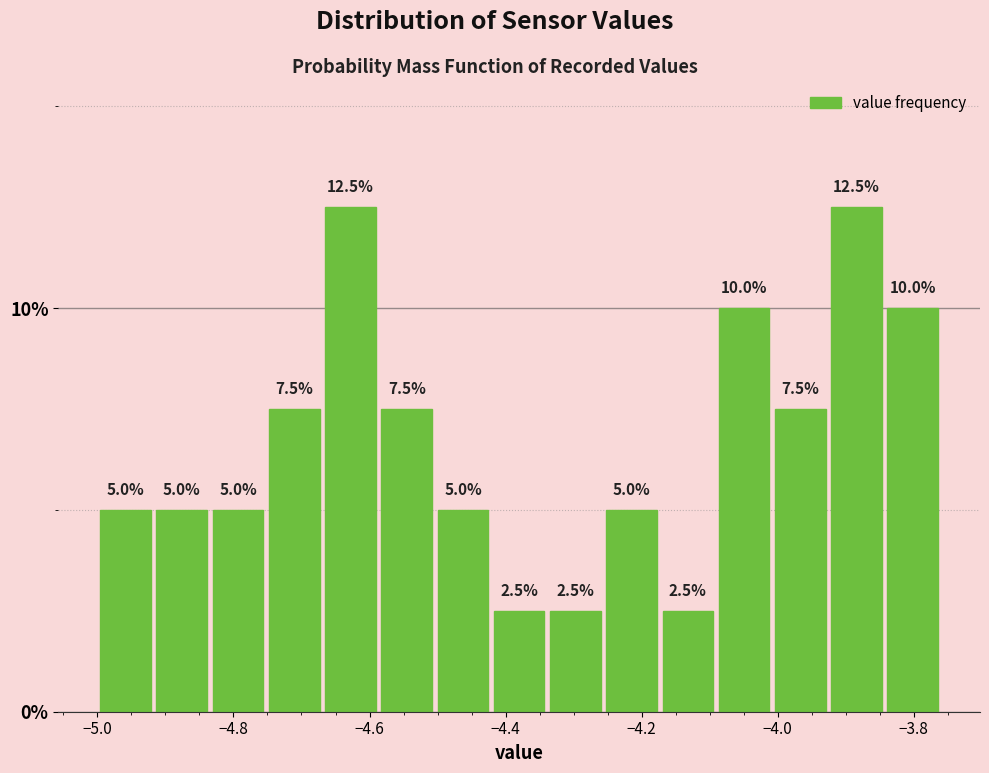

How tall is the bar that spans -4.42 to -4.34 on the x-axis? The bar edges are not printed on the chart, so give them approximately, as read against the axis.

2.5